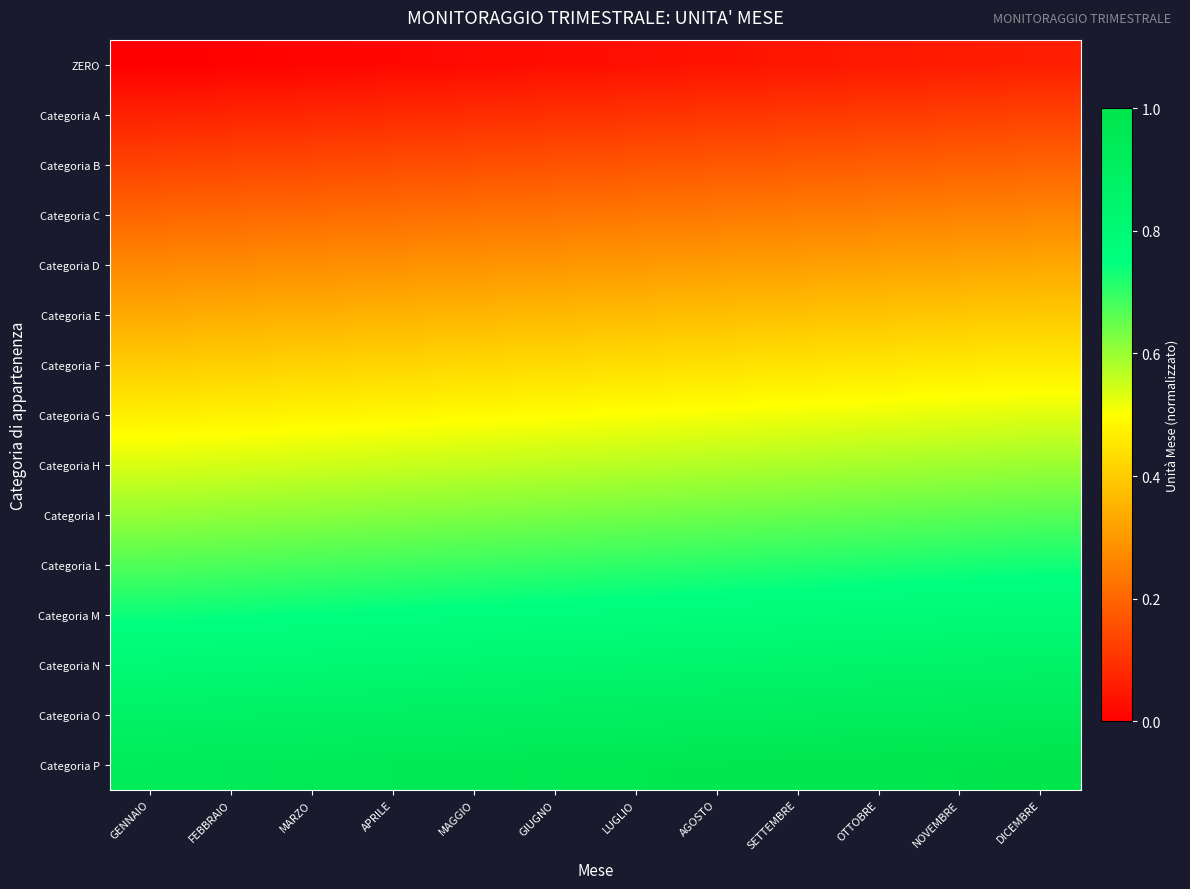

Reading right to left, extract all data points from this chart.

ZERO: DICEMBRE=0.1	NOVEMBRE=0.1	OTTOBRE=0.1	SETTEMBRE=0.0	AGOSTO=0.0	LUGLIO=0.0	GIUGNO=0.0	MAGGIO=0.0	APRILE=0.0	MARZO=0.0	FEBBRAIO=0.0	GENNAIO=0.0
Categoria A: DICEMBRE=0.1	NOVEMBRE=0.1	OTTOBRE=0.1	SETTEMBRE=0.1	AGOSTO=0.1	LUGLIO=0.1	GIUGNO=0.1	MAGGIO=0.1	APRILE=0.1	MARZO=0.1	FEBBRAIO=0.1	GENNAIO=0.1
Categoria B: DICEMBRE=0.2	NOVEMBRE=0.2	OTTOBRE=0.2	SETTEMBRE=0.2	AGOSTO=0.2	LUGLIO=0.2	GIUGNO=0.2	MAGGIO=0.2	APRILE=0.2	MARZO=0.1	FEBBRAIO=0.1	GENNAIO=0.1
Categoria C: DICEMBRE=0.3	NOVEMBRE=0.3	OTTOBRE=0.3	SETTEMBRE=0.2	AGOSTO=0.2	LUGLIO=0.2	GIUGNO=0.2	MAGGIO=0.2	APRILE=0.2	MARZO=0.2	FEBBRAIO=0.2	GENNAIO=0.2
Categoria D: DICEMBRE=0.3	NOVEMBRE=0.3	OTTOBRE=0.3	SETTEMBRE=0.3	AGOSTO=0.3	LUGLIO=0.3	GIUGNO=0.3	MAGGIO=0.3	APRILE=0.3	MARZO=0.3	FEBBRAIO=0.3	GENNAIO=0.3
Categoria E: DICEMBRE=0.4	NOVEMBRE=0.4	OTTOBRE=0.4	SETTEMBRE=0.4	AGOSTO=0.4	LUGLIO=0.4	GIUGNO=0.4	MAGGIO=0.4	APRILE=0.4	MARZO=0.3	FEBBRAIO=0.3	GENNAIO=0.3
Categoria F: DICEMBRE=0.5	NOVEMBRE=0.5	OTTOBRE=0.5	SETTEMBRE=0.4	AGOSTO=0.4	LUGLIO=0.4	GIUGNO=0.4	MAGGIO=0.4	APRILE=0.4	MARZO=0.4	FEBBRAIO=0.4	GENNAIO=0.4
Categoria G: DICEMBRE=0.5	NOVEMBRE=0.5	OTTOBRE=0.5	SETTEMBRE=0.5	AGOSTO=0.5	LUGLIO=0.5	GIUGNO=0.5	MAGGIO=0.5	APRILE=0.5	MARZO=0.5	FEBBRAIO=0.5	GENNAIO=0.5
Categoria H: DICEMBRE=0.6	NOVEMBRE=0.6	OTTOBRE=0.6	SETTEMBRE=0.6	AGOSTO=0.6	LUGLIO=0.6	GIUGNO=0.6	MAGGIO=0.6	APRILE=0.6	MARZO=0.5	FEBBRAIO=0.5	GENNAIO=0.5
Categoria I: DICEMBRE=0.7	NOVEMBRE=0.7	OTTOBRE=0.7	SETTEMBRE=0.6	AGOSTO=0.6	LUGLIO=0.6	GIUGNO=0.6	MAGGIO=0.6	APRILE=0.6	MARZO=0.6	FEBBRAIO=0.6	GENNAIO=0.6
Categoria L: DICEMBRE=0.7	NOVEMBRE=0.7	OTTOBRE=0.7	SETTEMBRE=0.7	AGOSTO=0.7	LUGLIO=0.7	GIUGNO=0.7	MAGGIO=0.7	APRILE=0.7	MARZO=0.7	FEBBRAIO=0.7	GENNAIO=0.7
Categoria M: DICEMBRE=0.8	NOVEMBRE=0.8	OTTOBRE=0.8	SETTEMBRE=0.8	AGOSTO=0.8	LUGLIO=0.8	GIUGNO=0.8	MAGGIO=0.8	APRILE=0.8	MARZO=0.7	FEBBRAIO=0.7	GENNAIO=0.7
Categoria N: DICEMBRE=0.9	NOVEMBRE=0.9	OTTOBRE=0.9	SETTEMBRE=0.8	AGOSTO=0.8	LUGLIO=0.8	GIUGNO=0.8	MAGGIO=0.8	APRILE=0.8	MARZO=0.8	FEBBRAIO=0.8	GENNAIO=0.8
Categoria O: DICEMBRE=0.9	NOVEMBRE=0.9	OTTOBRE=0.9	SETTEMBRE=0.9	AGOSTO=0.9	LUGLIO=0.9	GIUGNO=0.9	MAGGIO=0.9	APRILE=0.9	MARZO=0.9	FEBBRAIO=0.9	GENNAIO=0.9
Categoria P: DICEMBRE=1.0	NOVEMBRE=1.0	OTTOBRE=1.0	SETTEMBRE=1.0	AGOSTO=1.0	LUGLIO=1.0	GIUGNO=1.0	MAGGIO=1.0	APRILE=1.0	MARZO=0.9	FEBBRAIO=0.9	GENNAIO=0.9